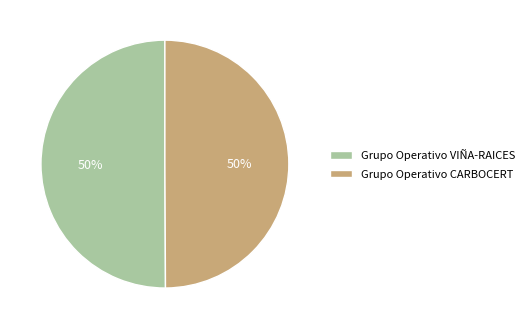

What percentage is the Grupo Operativo CARBOCERT slice, to the nearest percent?

50%